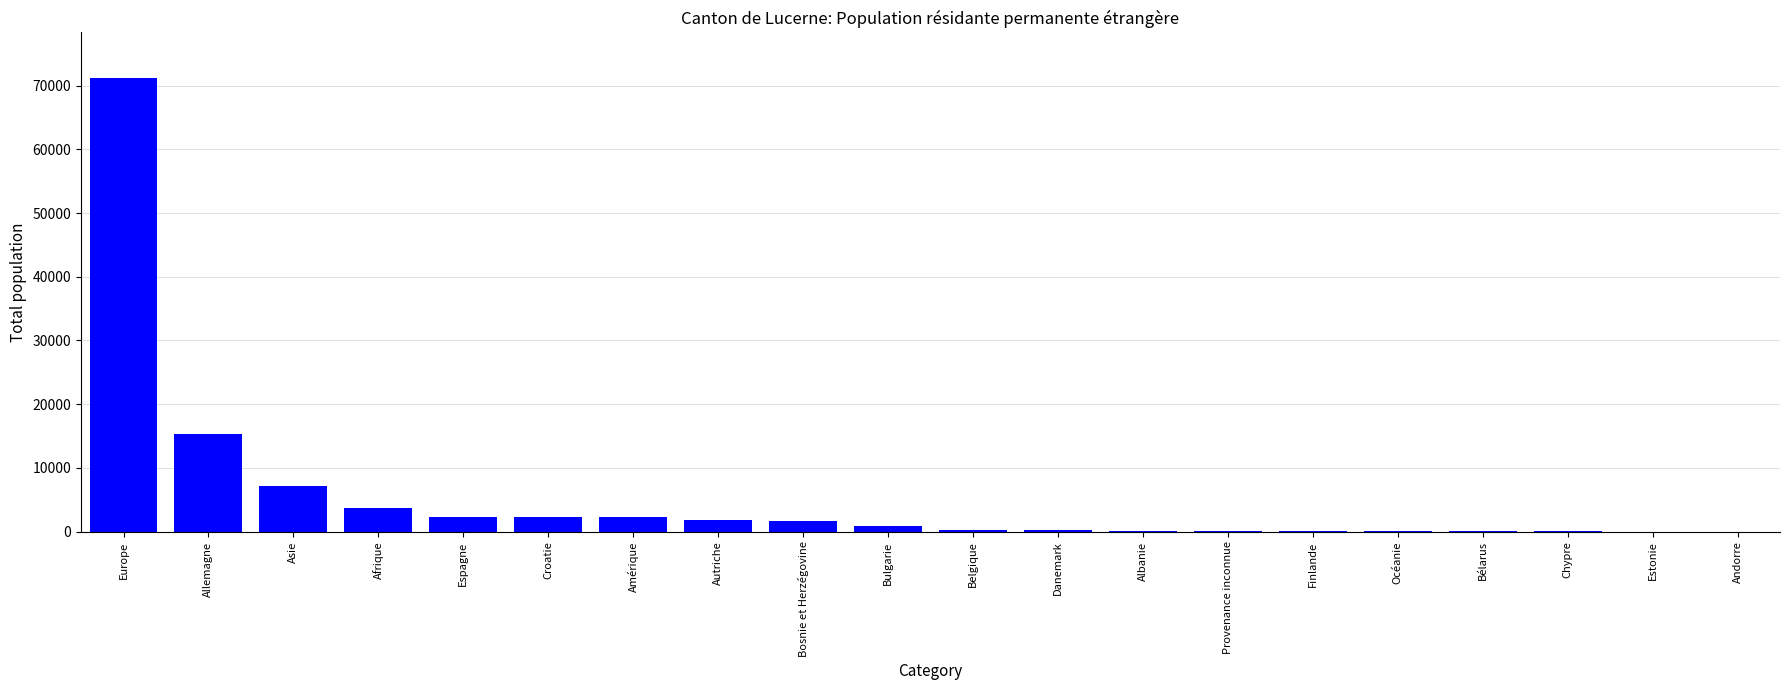

What is the change in value from Europe to Amérique?

-68941